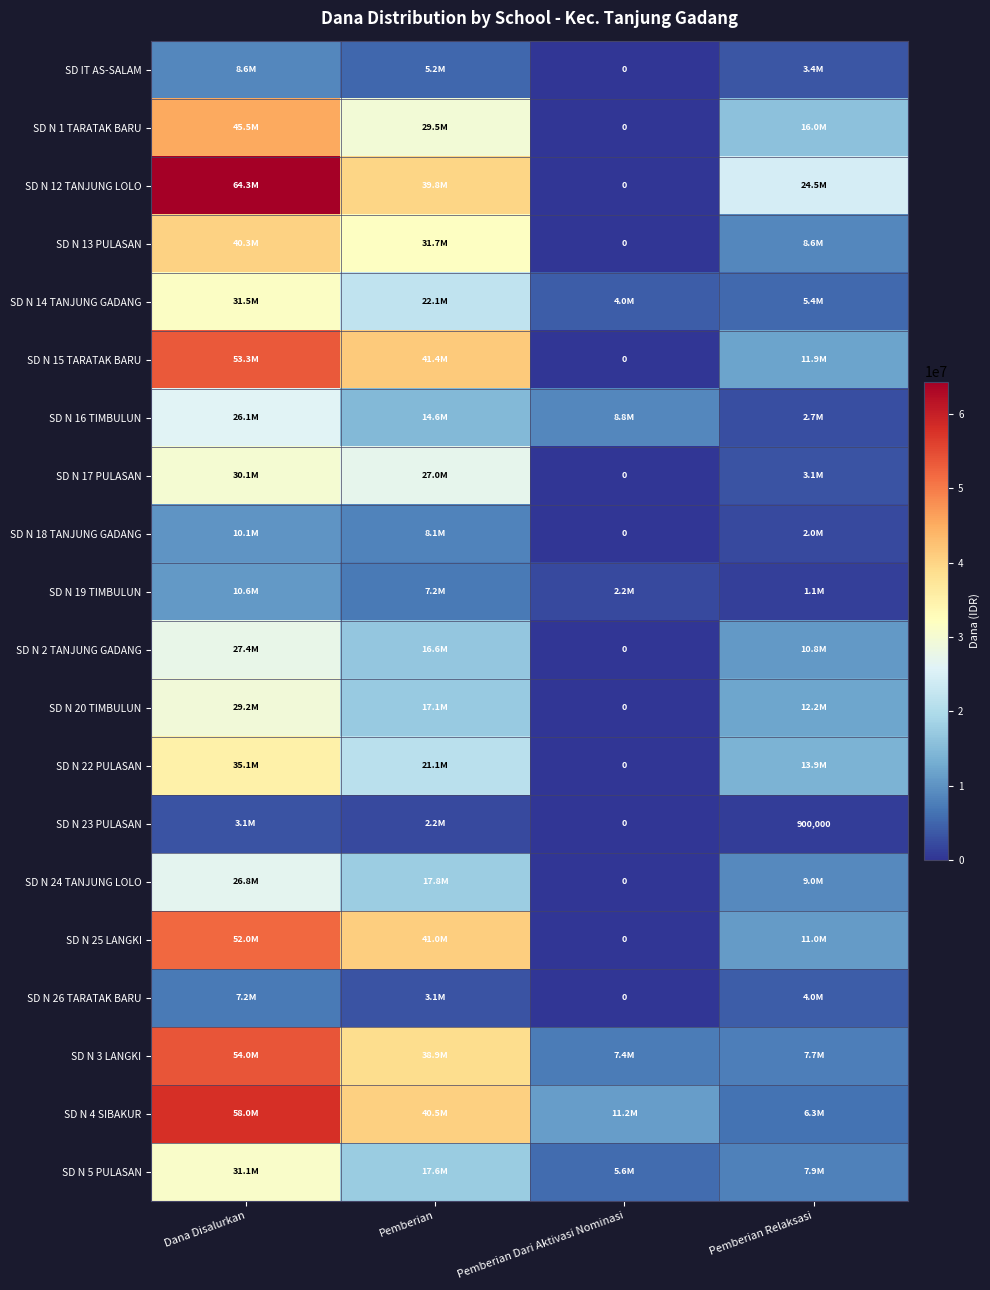

At Pemberian, list the series in order from smallest to largest.

SD N 23 PULASAN, SD N 26 TARATAK BARU, SD IT AS-SALAM, SD N 19 TIMBULUN, SD N 18 TANJUNG GADANG, SD N 16 TIMBULUN, SD N 2 TANJUNG GADANG, SD N 20 TIMBULUN, SD N 5 PULASAN, SD N 24 TANJUNG LOLO, SD N 22 PULASAN, SD N 14 TANJUNG GADANG, SD N 17 PULASAN, SD N 1 TARATAK BARU, SD N 13 PULASAN, SD N 3 LANGKI, SD N 12 TANJUNG LOLO, SD N 4 SIBAKUR, SD N 25 LANGKI, SD N 15 TARATAK BARU